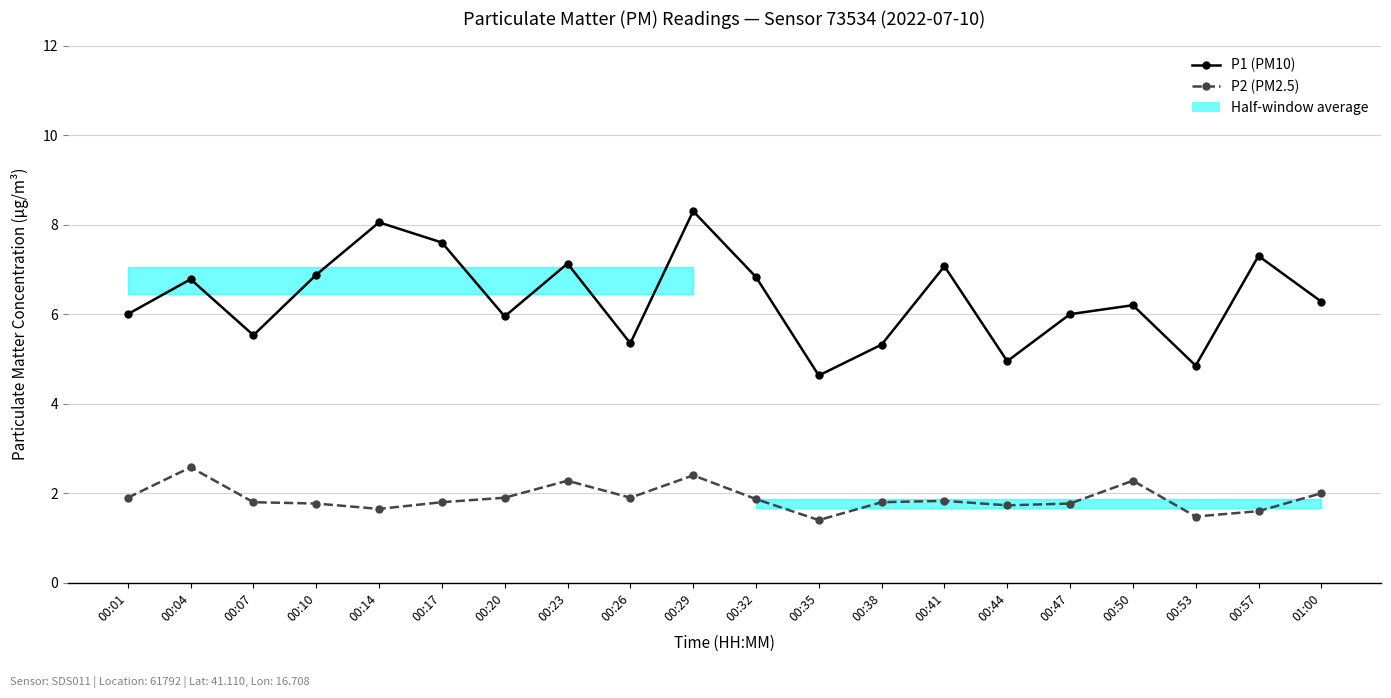

What is the sum of the P1 (PM10) values at 00:01 and 01:00?

12.3